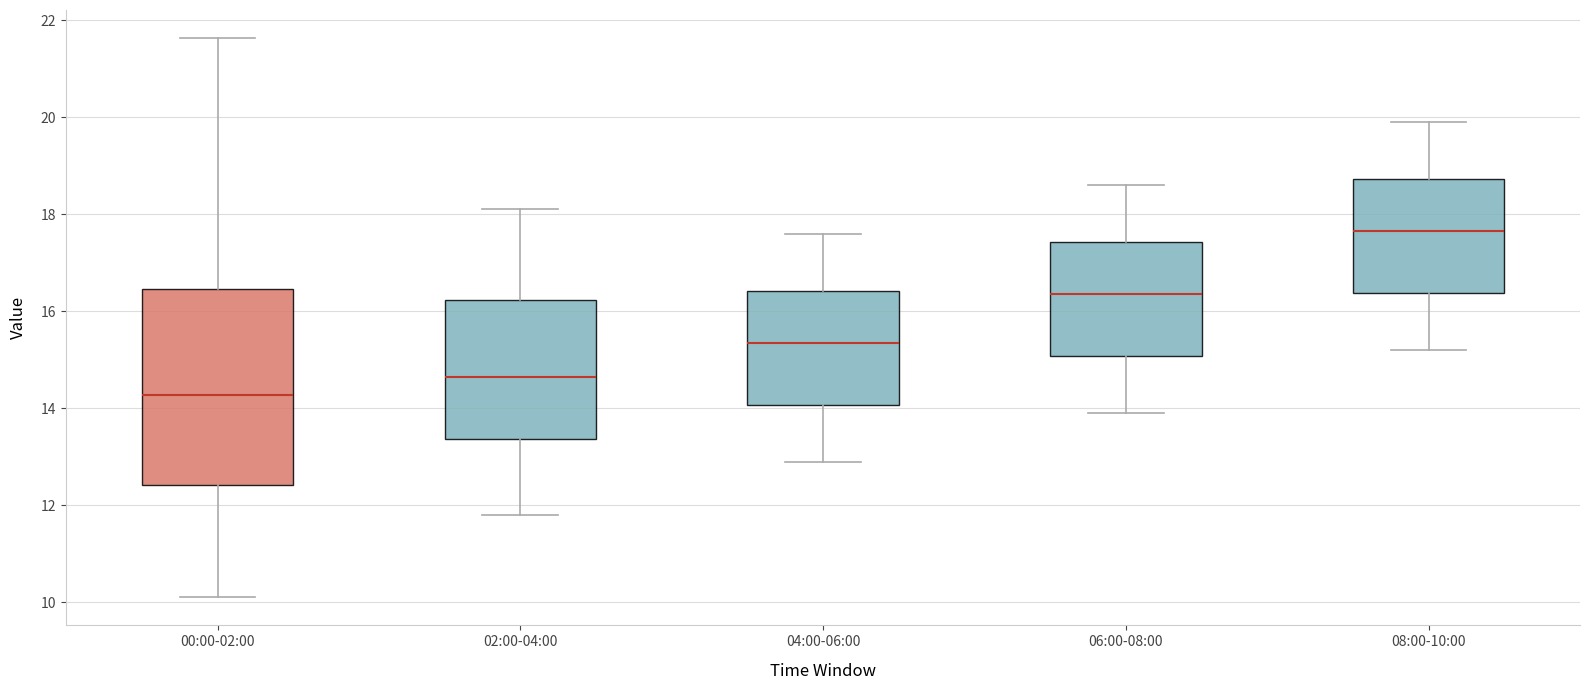

Reading left to right, read every box against the y-axis: the position of its median line, the range the box covers, and the ends of its whiskers. The values are not printed on the chart, so give them approximately, as read against the axis.

00:00-02:00: median 14.2, box 12.4 to 16.4, whiskers 10.2 to 21.6
02:00-04:00: median 14.6, box 13.4 to 16.2, whiskers 11.8 to 18.2
04:00-06:00: median 15.4, box 14.0 to 16.4, whiskers 13.0 to 17.6
06:00-08:00: median 16.4, box 15.0 to 17.4, whiskers 14.0 to 18.6
08:00-10:00: median 17.6, box 16.4 to 18.8, whiskers 15.2 to 20.0